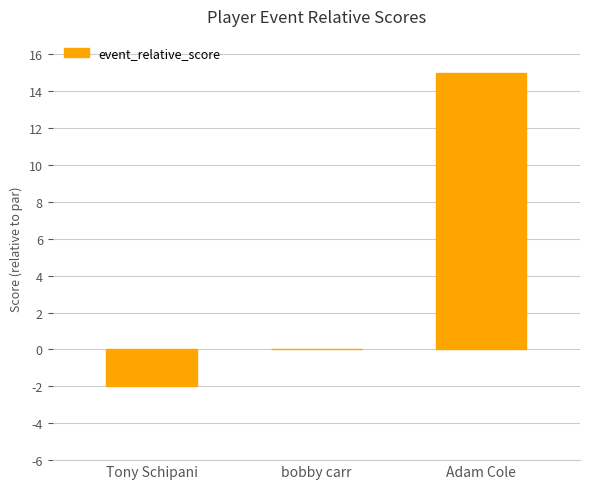

Reading left to right, extract all data points from this chart.

-2	0	15